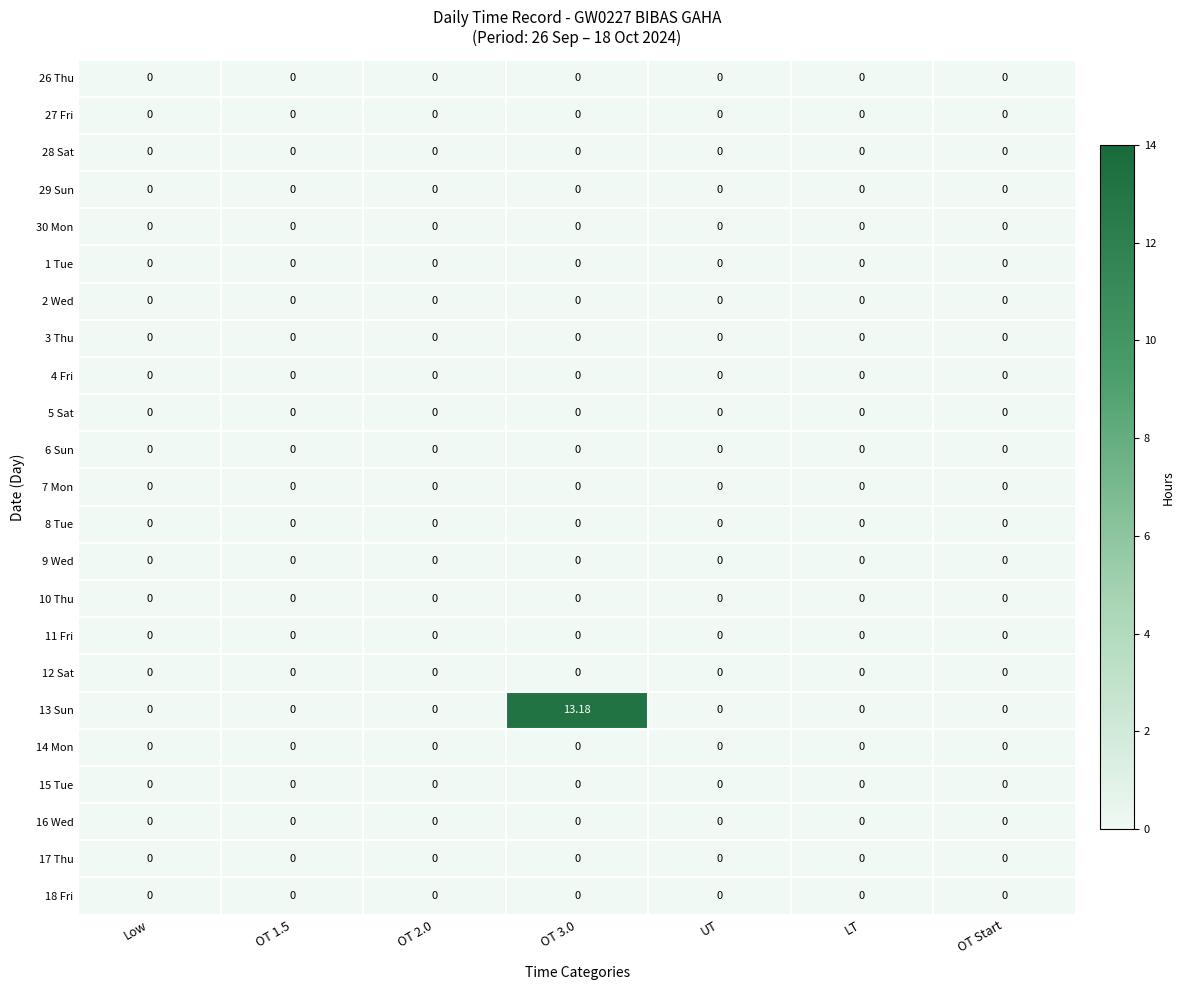

Reading left to right, what are all the values shown in this chart?

26 Thu: Low=0.0	OT 1.5=0.0	OT 2.0=0.0	OT 3.0=0.0	UT=0.0	LT=0.0	OT Start=0.0
27 Fri: Low=0.0	OT 1.5=0.0	OT 2.0=0.0	OT 3.0=0.0	UT=0.0	LT=0.0	OT Start=0.0
28 Sat: Low=0.0	OT 1.5=0.0	OT 2.0=0.0	OT 3.0=0.0	UT=0.0	LT=0.0	OT Start=0.0
29 Sun: Low=0.0	OT 1.5=0.0	OT 2.0=0.0	OT 3.0=0.0	UT=0.0	LT=0.0	OT Start=0.0
30 Mon: Low=0.0	OT 1.5=0.0	OT 2.0=0.0	OT 3.0=0.0	UT=0.0	LT=0.0	OT Start=0.0
1 Tue: Low=0.0	OT 1.5=0.0	OT 2.0=0.0	OT 3.0=0.0	UT=0.0	LT=0.0	OT Start=0.0
2 Wed: Low=0.0	OT 1.5=0.0	OT 2.0=0.0	OT 3.0=0.0	UT=0.0	LT=0.0	OT Start=0.0
3 Thu: Low=0.0	OT 1.5=0.0	OT 2.0=0.0	OT 3.0=0.0	UT=0.0	LT=0.0	OT Start=0.0
4 Fri: Low=0.0	OT 1.5=0.0	OT 2.0=0.0	OT 3.0=0.0	UT=0.0	LT=0.0	OT Start=0.0
5 Sat: Low=0.0	OT 1.5=0.0	OT 2.0=0.0	OT 3.0=0.0	UT=0.0	LT=0.0	OT Start=0.0
6 Sun: Low=0.0	OT 1.5=0.0	OT 2.0=0.0	OT 3.0=0.0	UT=0.0	LT=0.0	OT Start=0.0
7 Mon: Low=0.0	OT 1.5=0.0	OT 2.0=0.0	OT 3.0=0.0	UT=0.0	LT=0.0	OT Start=0.0
8 Tue: Low=0.0	OT 1.5=0.0	OT 2.0=0.0	OT 3.0=0.0	UT=0.0	LT=0.0	OT Start=0.0
9 Wed: Low=0.0	OT 1.5=0.0	OT 2.0=0.0	OT 3.0=0.0	UT=0.0	LT=0.0	OT Start=0.0
10 Thu: Low=0.0	OT 1.5=0.0	OT 2.0=0.0	OT 3.0=0.0	UT=0.0	LT=0.0	OT Start=0.0
11 Fri: Low=0.0	OT 1.5=0.0	OT 2.0=0.0	OT 3.0=0.0	UT=0.0	LT=0.0	OT Start=0.0
12 Sat: Low=0.0	OT 1.5=0.0	OT 2.0=0.0	OT 3.0=0.0	UT=0.0	LT=0.0	OT Start=0.0
13 Sun: Low=0.0	OT 1.5=0.0	OT 2.0=0.0	OT 3.0=13.2	UT=0.0	LT=0.0	OT Start=0.0
14 Mon: Low=0.0	OT 1.5=0.0	OT 2.0=0.0	OT 3.0=0.0	UT=0.0	LT=0.0	OT Start=0.0
15 Tue: Low=0.0	OT 1.5=0.0	OT 2.0=0.0	OT 3.0=0.0	UT=0.0	LT=0.0	OT Start=0.0
16 Wed: Low=0.0	OT 1.5=0.0	OT 2.0=0.0	OT 3.0=0.0	UT=0.0	LT=0.0	OT Start=0.0
17 Thu: Low=0.0	OT 1.5=0.0	OT 2.0=0.0	OT 3.0=0.0	UT=0.0	LT=0.0	OT Start=0.0
18 Fri: Low=0.0	OT 1.5=0.0	OT 2.0=0.0	OT 3.0=0.0	UT=0.0	LT=0.0	OT Start=0.0